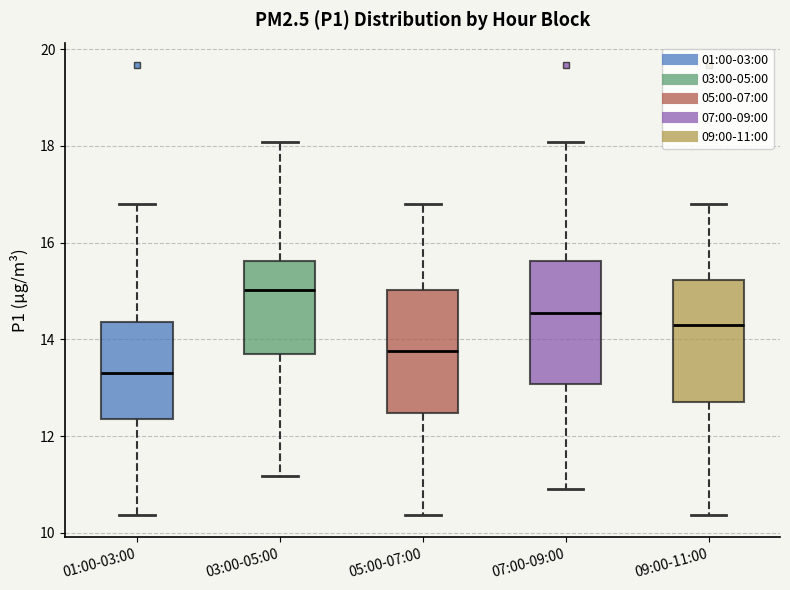

Which box's median line is the lowest?

01:00-03:00